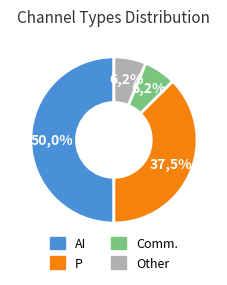

What percentage is the Other slice, to the nearest percent?

6%